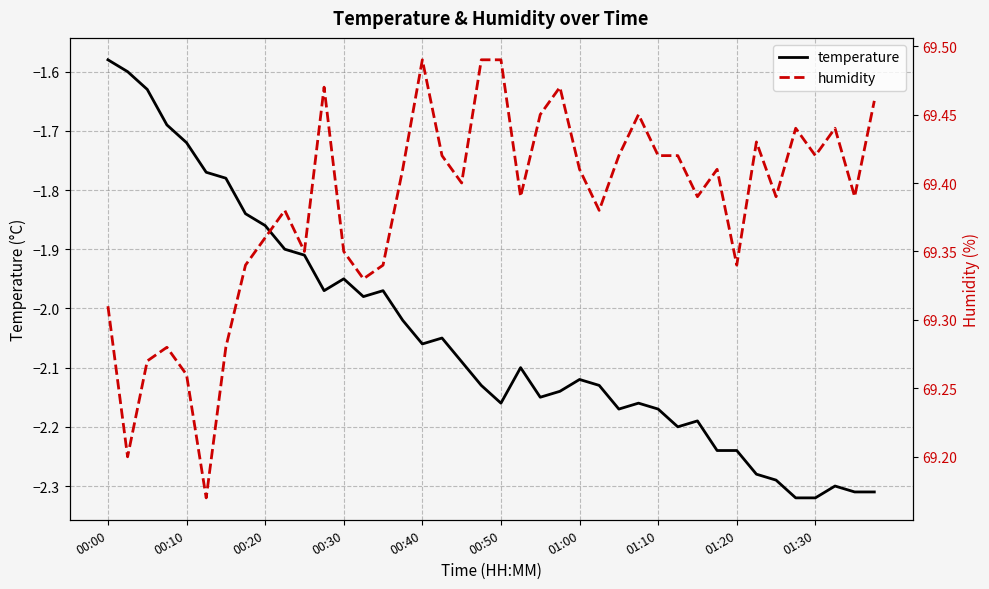

True or false: temperature and humidity intersect in this chart.

False